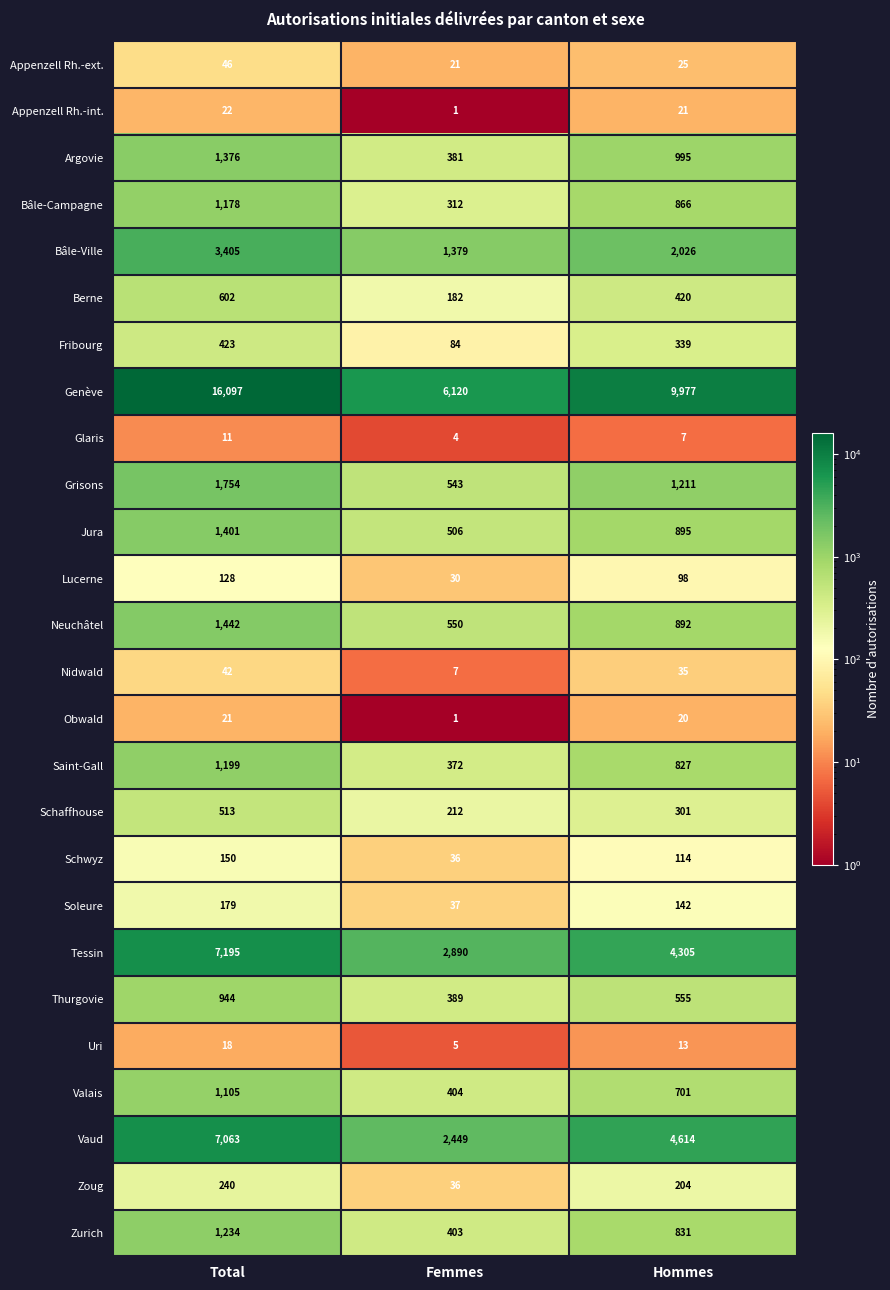

The value of Bâle-Campagne at Femmes is 139. True or false?

False